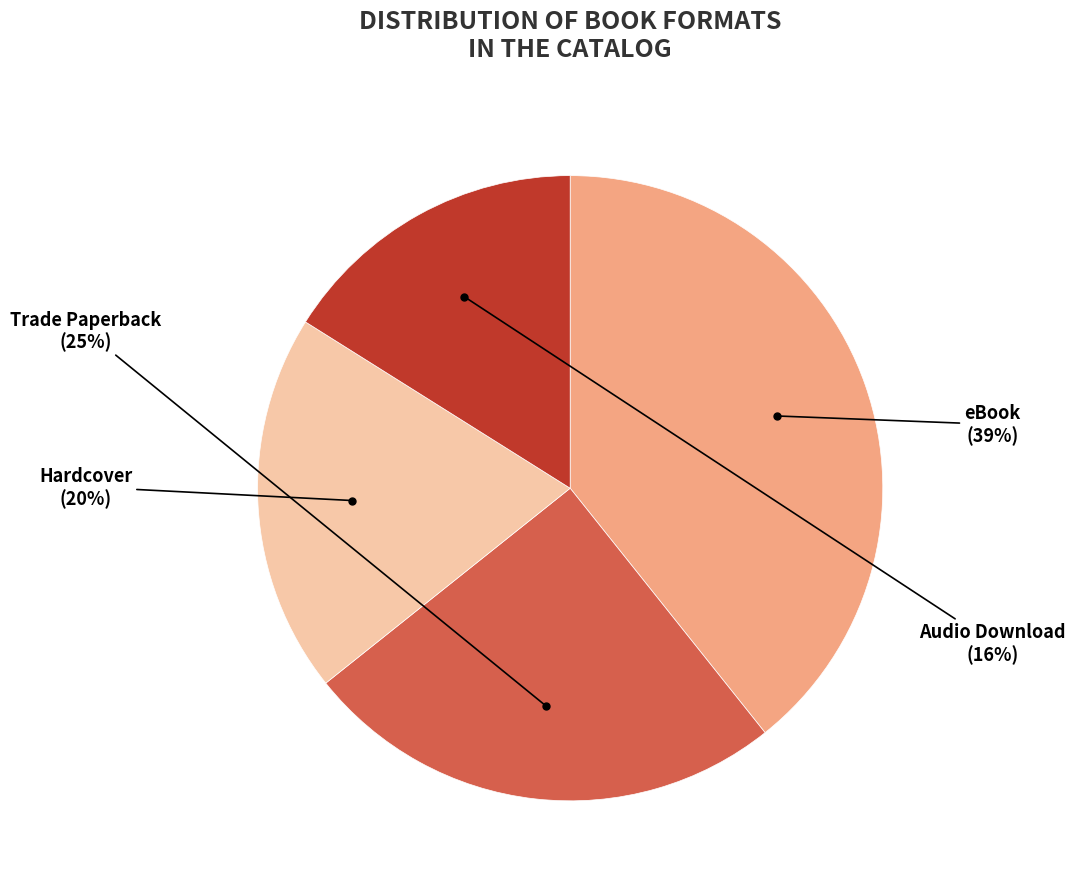

To the nearest percent, what is the average slice percentage?

25%